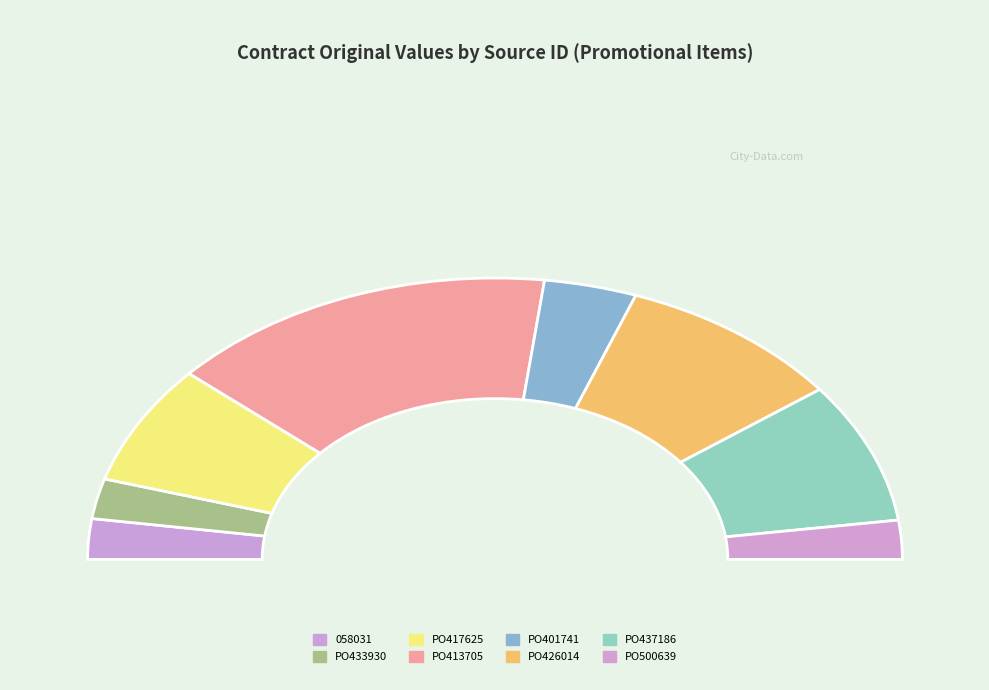

Is there a majority slice in this chart?

No